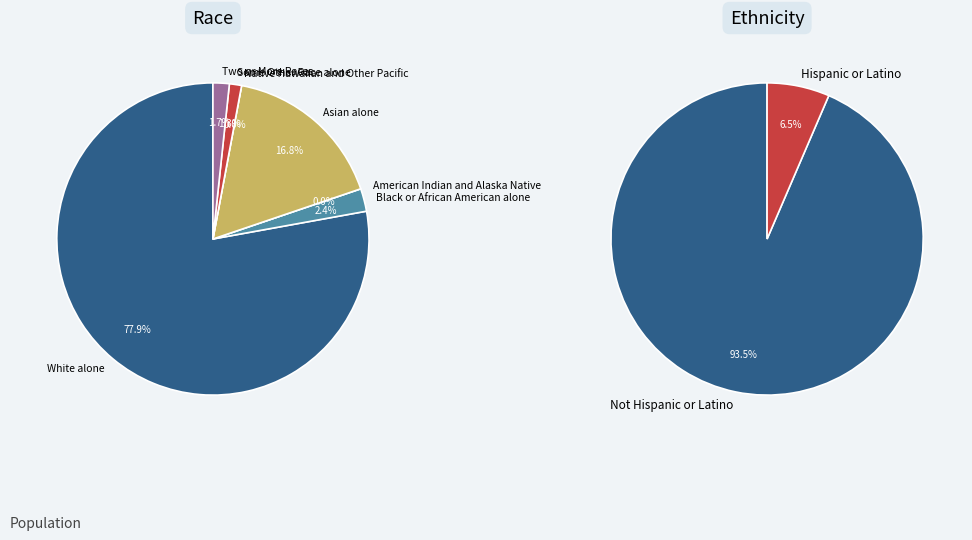

To the nearest percent, what portion does White alone represent?

78%